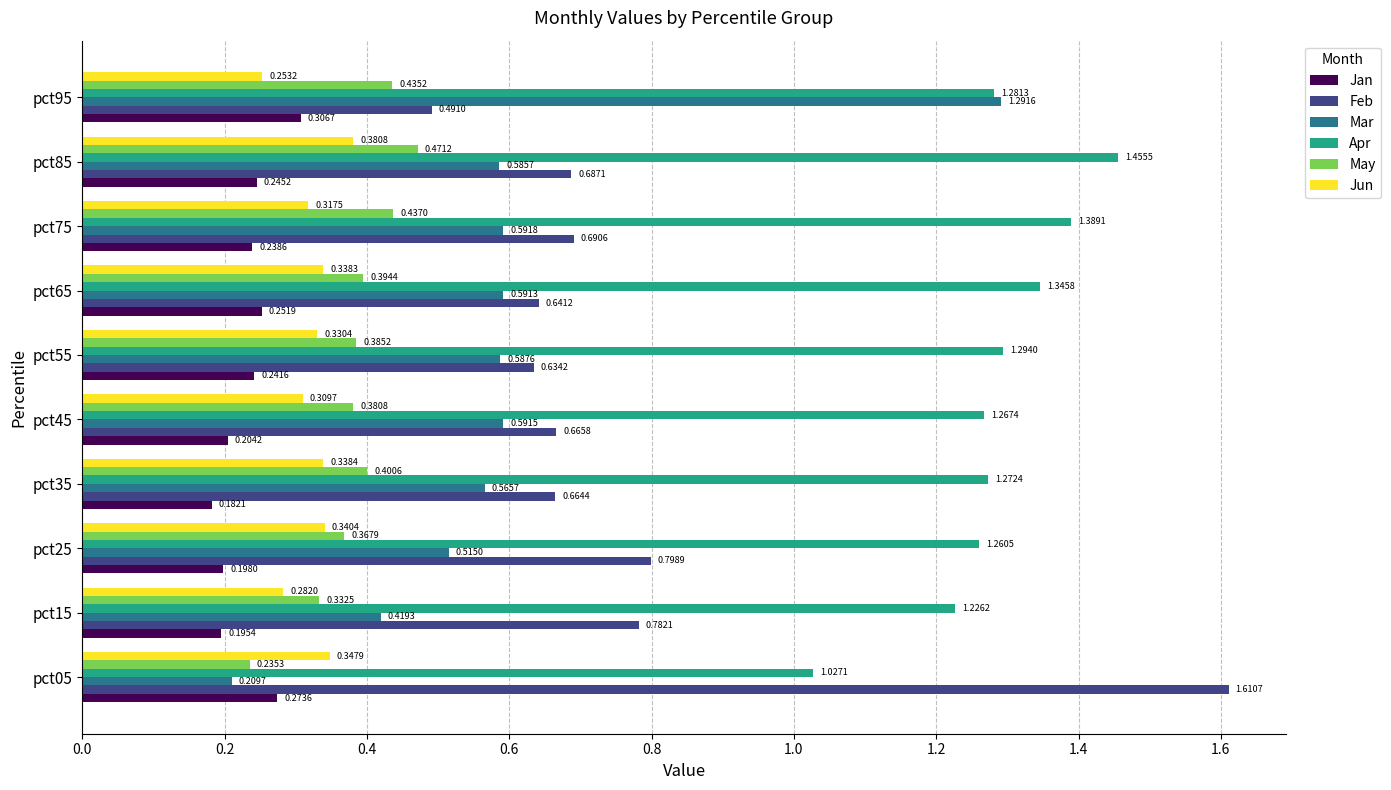

Which series has the largest total across all categories?

Apr